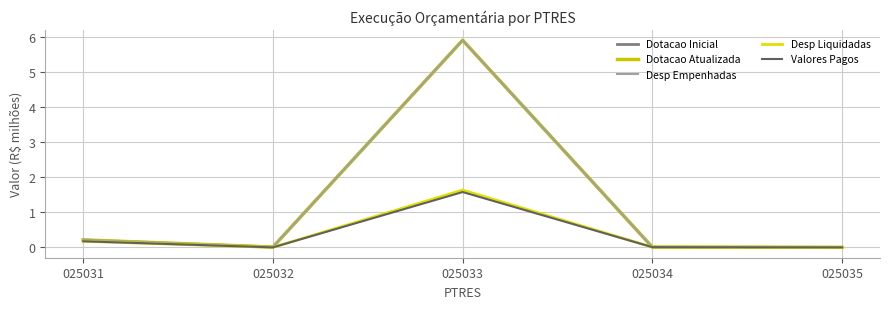

Does the chart display data point markers on the line(s)?

No